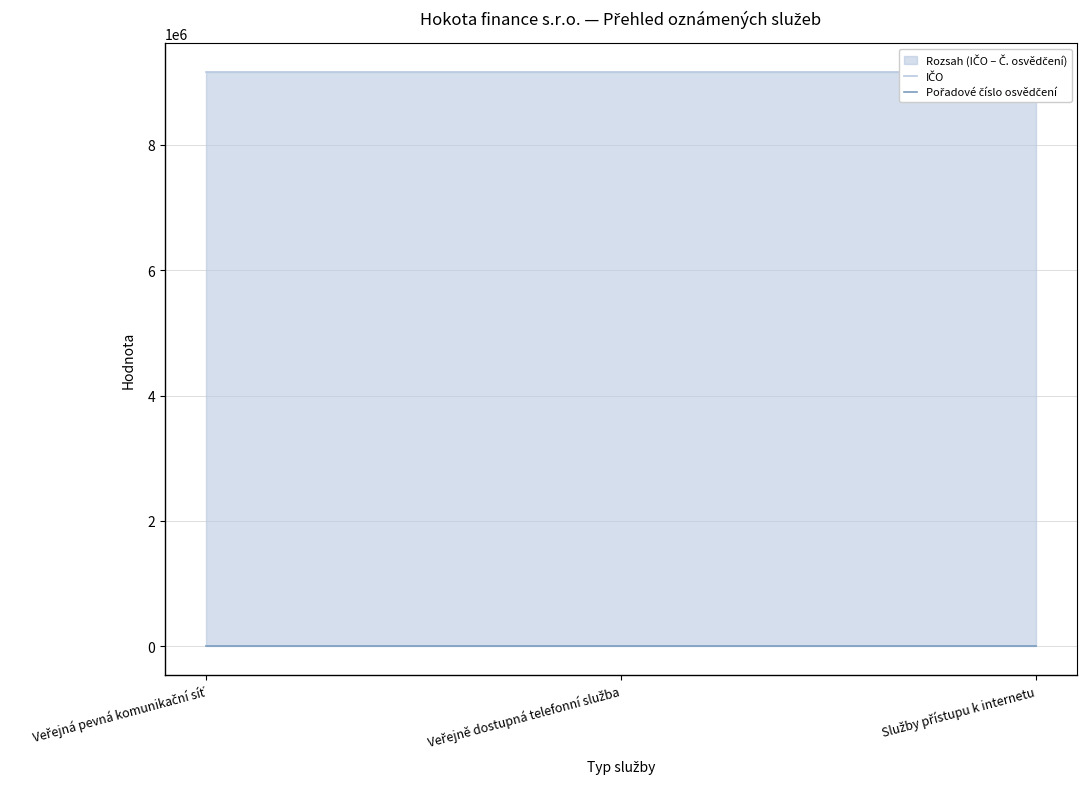

What is the sum of the Pořadové číslo osvědčení values at Veřejně dostupná telefonní služba and Veřejná pevná komunikační síť?

9346